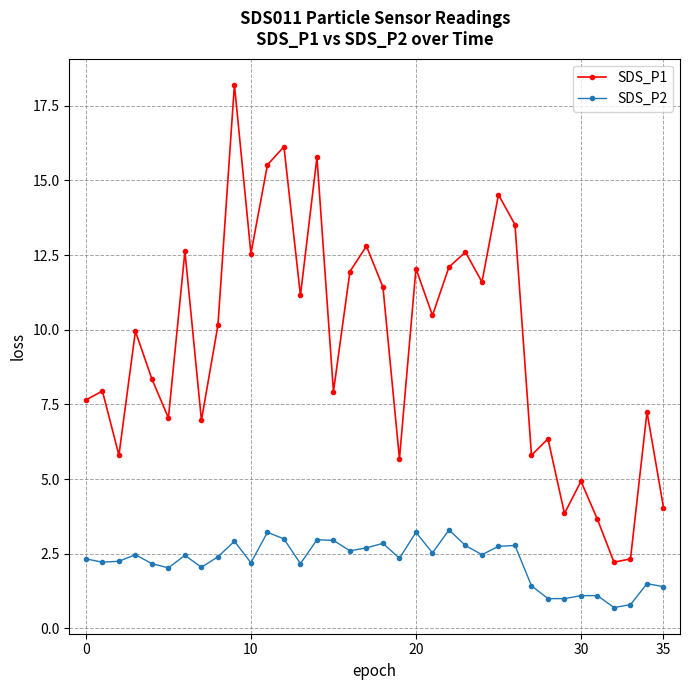

What is the difference between the maximum and minimum values in the SDS_P1 series?

16.0